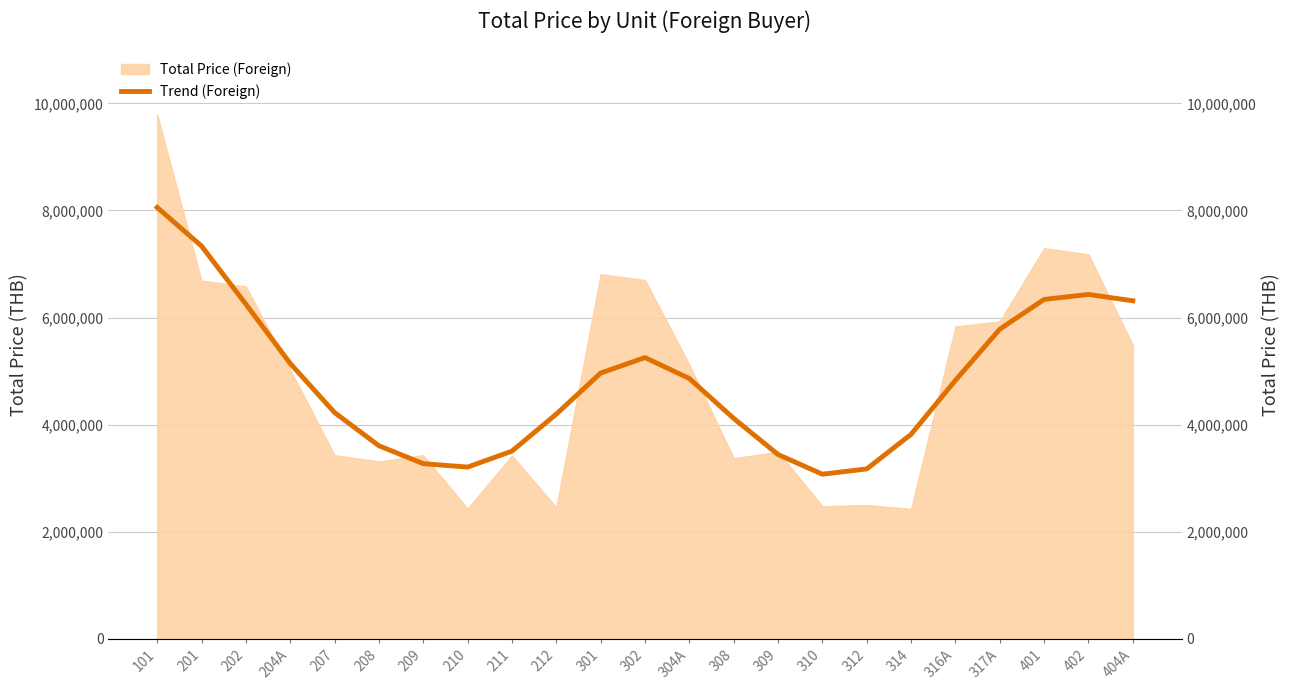

Reading left to right, transcribe all the data shown in this chart.

8056344.3	7335802.5	6249905.1	5142219.3	4224674.0	3604605.0	3269838.9	3206099.1	3504302.2	4195912.9	4962203.1	5251925.8	4860722.2	4115727.6	3440327.1	3072828.2	3171686.8	3818349.4	4827034.1	5782488.9	6338350.9	6430485.2	6312268.0